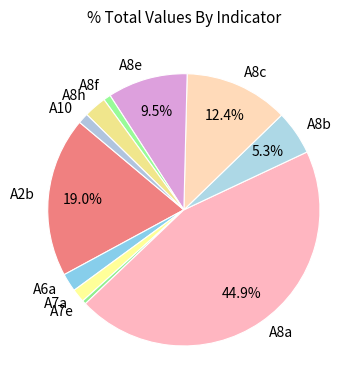

Is there a majority slice in this chart?

No